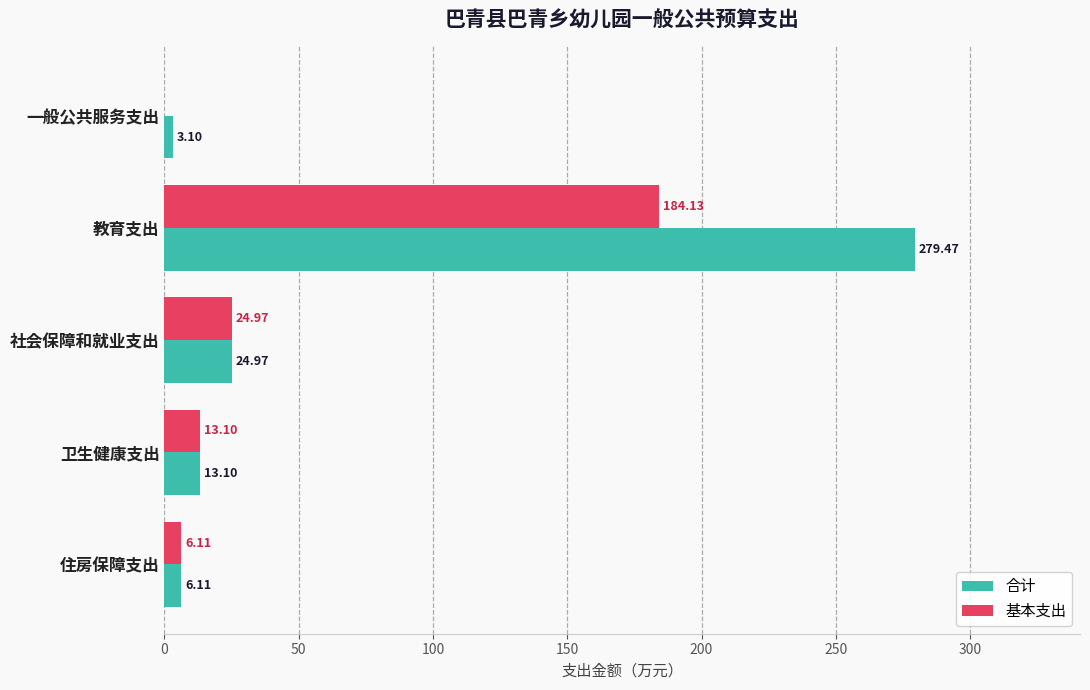

Is the value of 合计 at 住房保障支出 greater than the value of 基本支出 at 社会保障和就业支出?

No